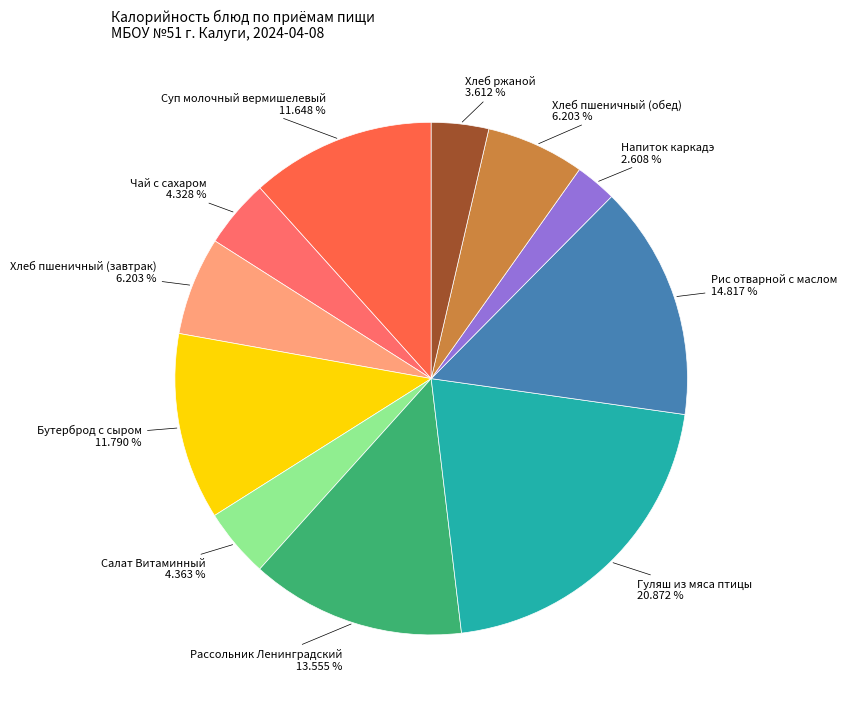

To the nearest percent, what is the difference between the largest and smallest slice percentages?

18%